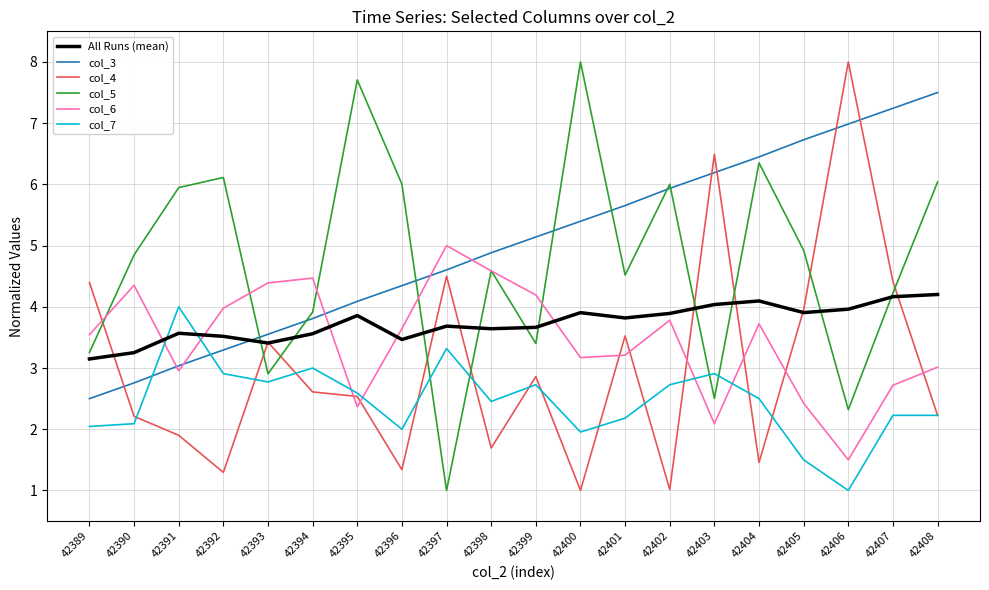

After their last crossing, which series has the higher values: col_7 or col_6?

col_6